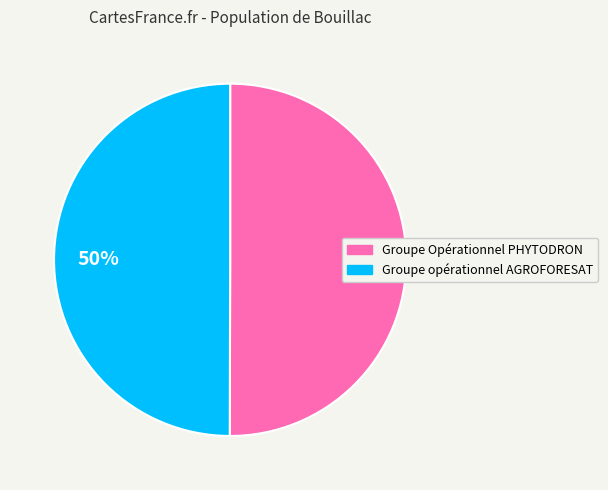

Do Groupe Opérationnel PHYTODRON and Groupe opérationnel AGROFORESAT together represent more than half of the pie?

Yes